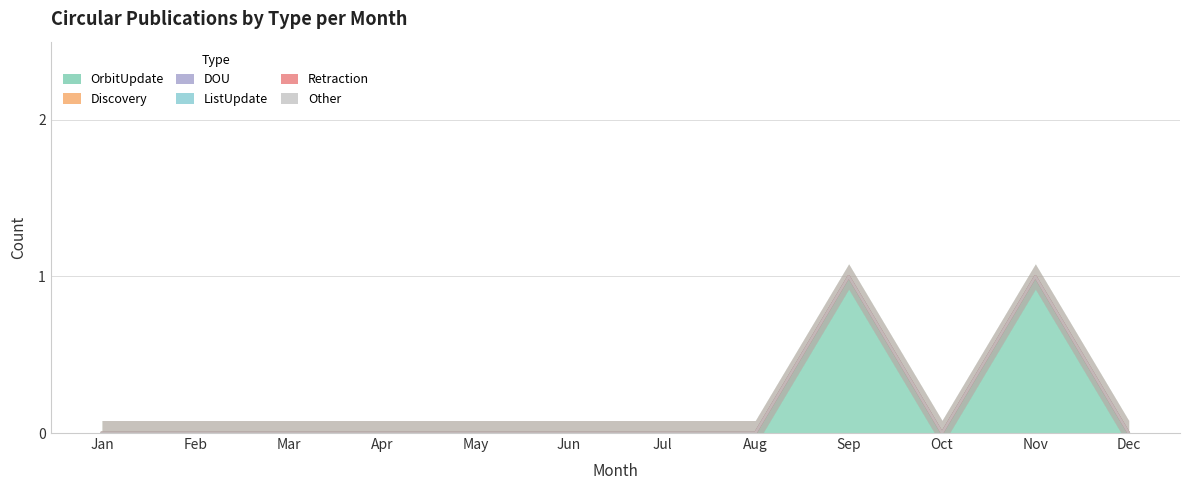

What is the maximum value shown in the chart?

1